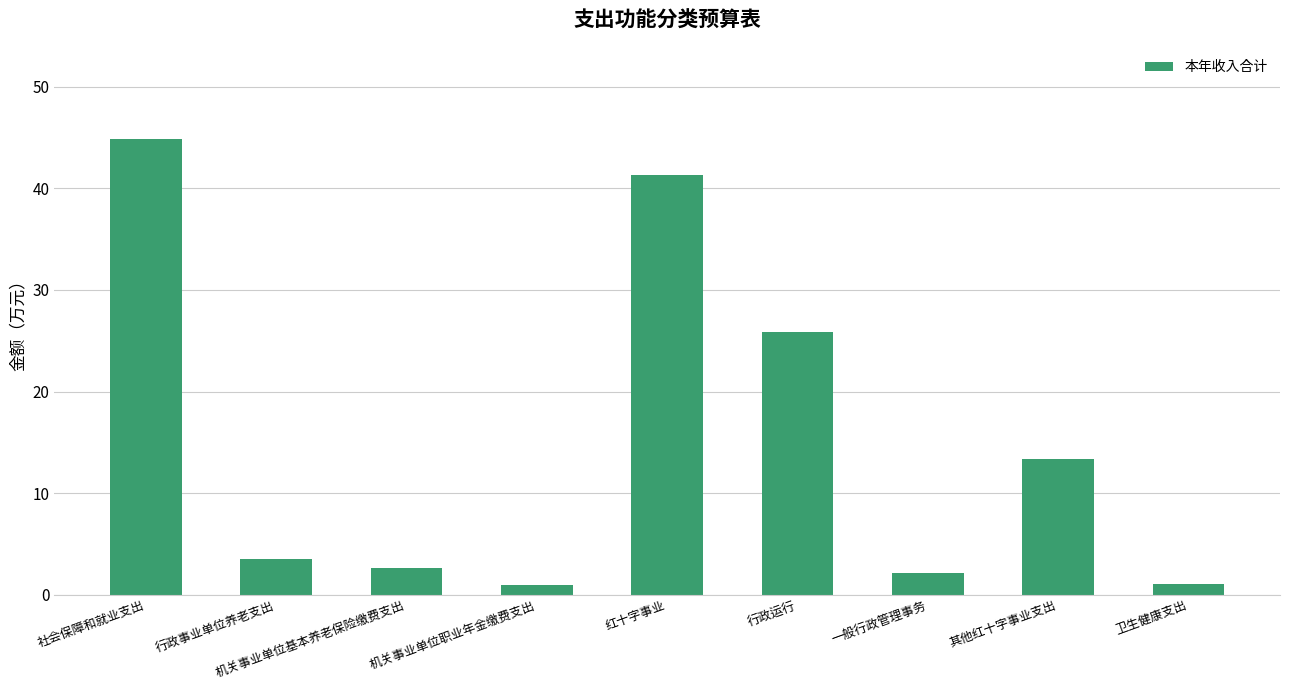

The value at 行政事业单位养老支出 is 6.1. True or false?

False